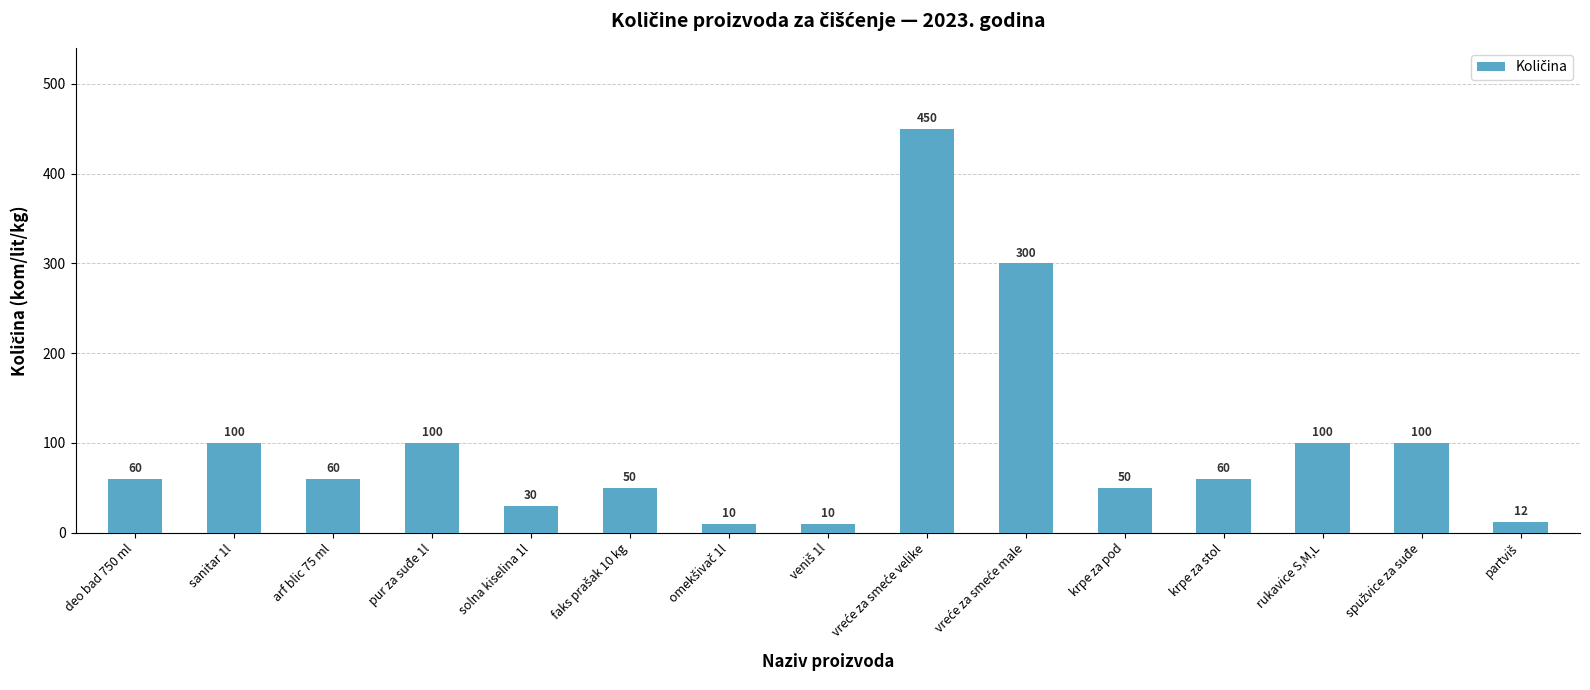

How many data points does each series have?

15